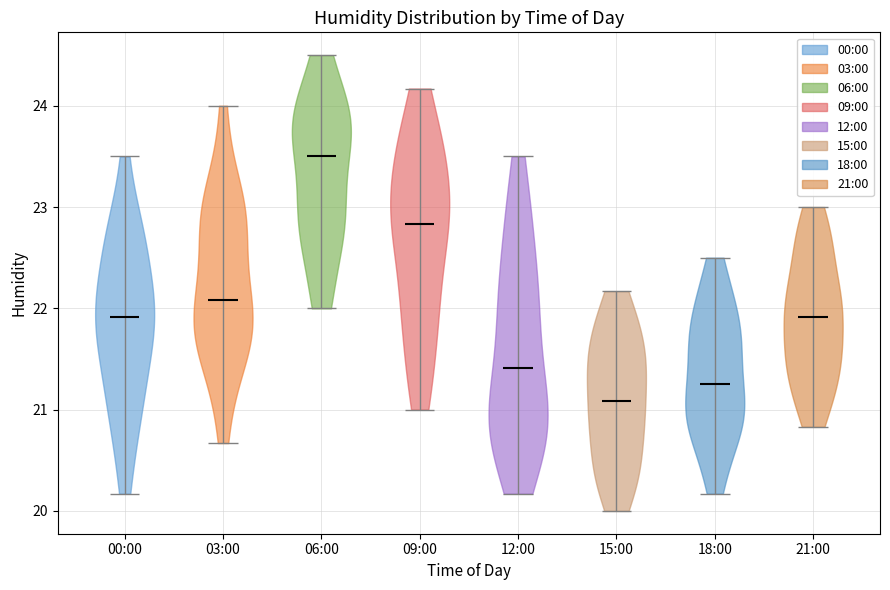

Reading left to right, read every violin against the y-axis: where its median line is, and the lowest and highest points it reaches. The values are not printed on the chart, so give them approximately, as read against the axis.

00:00: median line 21.9, lowest point 20.2, highest point 23.5
03:00: median line 22.1, lowest point 20.7, highest point 24.0
06:00: median line 23.5, lowest point 22.0, highest point 24.5
09:00: median line 22.8, lowest point 21.0, highest point 24.2
12:00: median line 21.4, lowest point 20.2, highest point 23.5
15:00: median line 21.1, lowest point 20.0, highest point 22.2
18:00: median line 21.3, lowest point 20.2, highest point 22.5
21:00: median line 21.9, lowest point 20.8, highest point 23.0